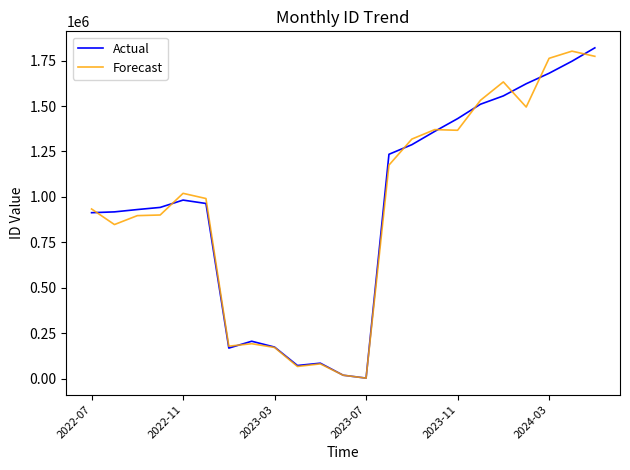

What are all the series names shown in the legend?

Actual, Forecast